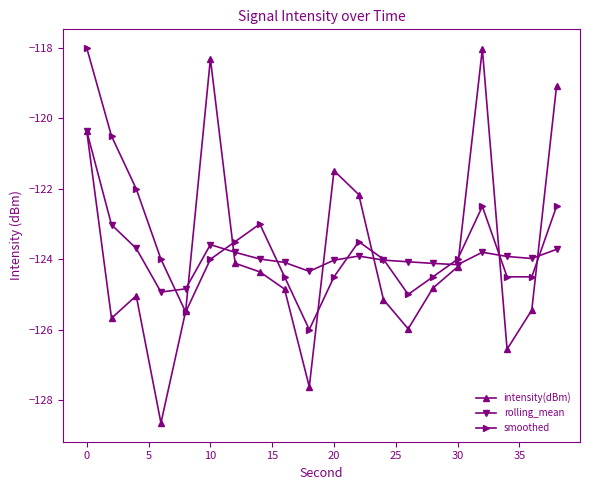

Is this an area chart (filled region under the line)?

No